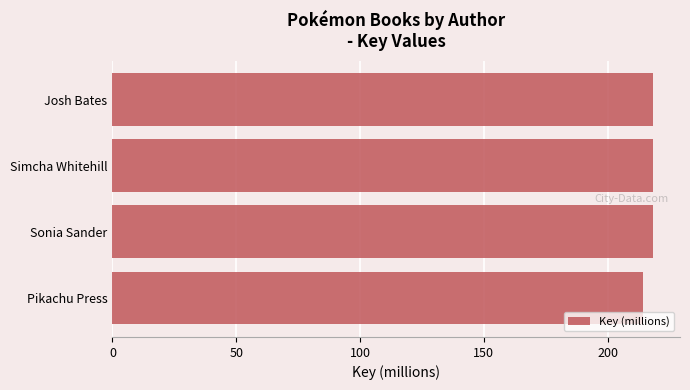

Reading bottom to top, extract all data points from this chart.

214.3	218.3	218.3	218.3